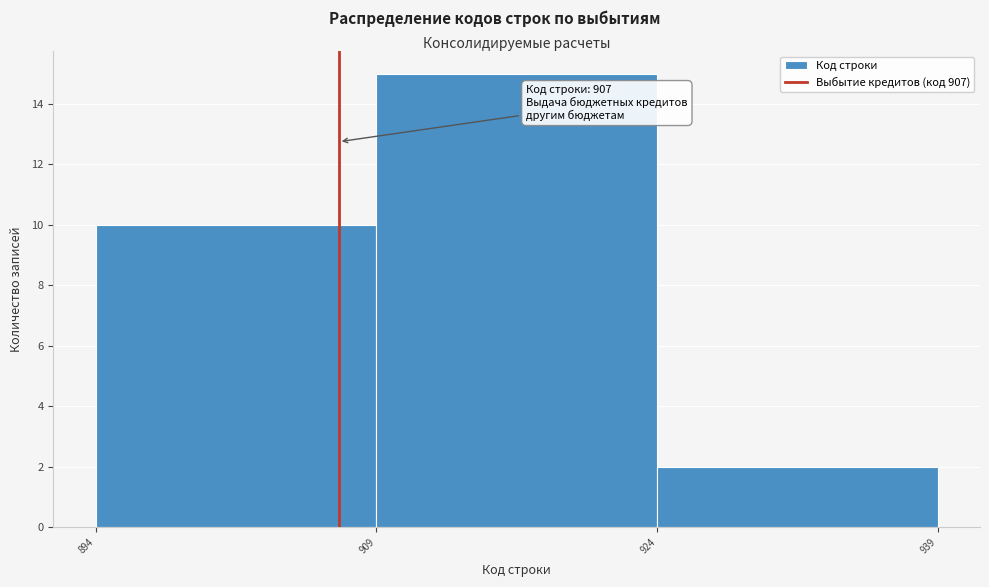

Which range on the x-axis has the tallest bar?

909 to 924